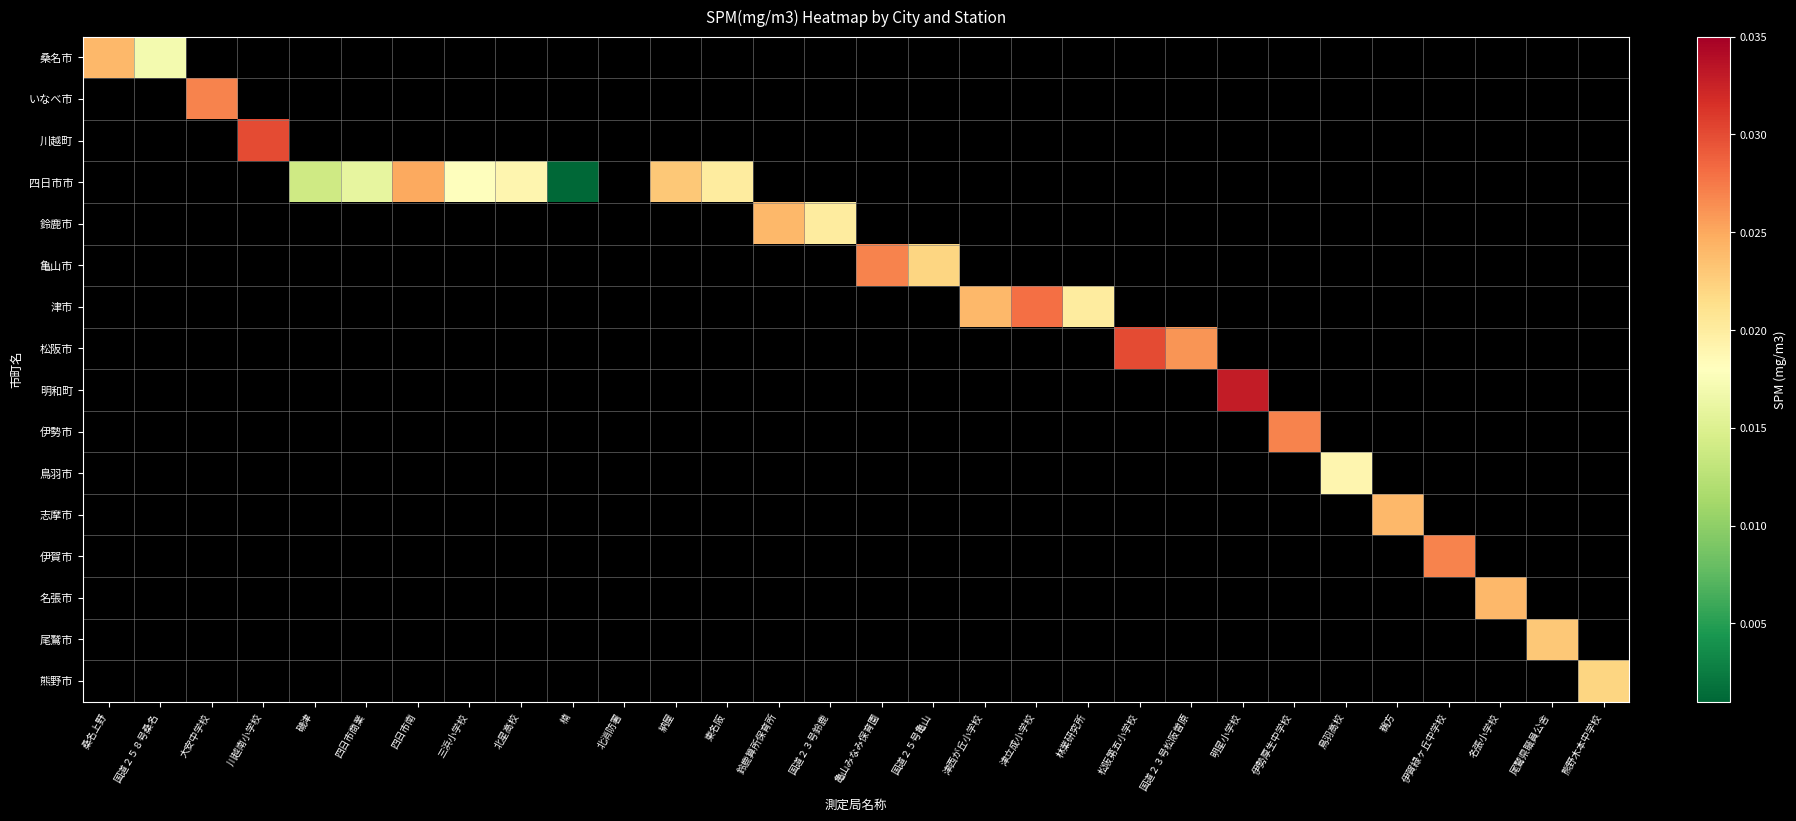

How many data points does each series have?

30